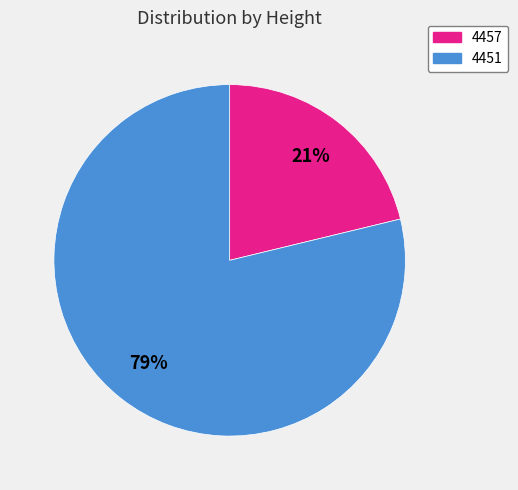

Which slice is the largest?

4451